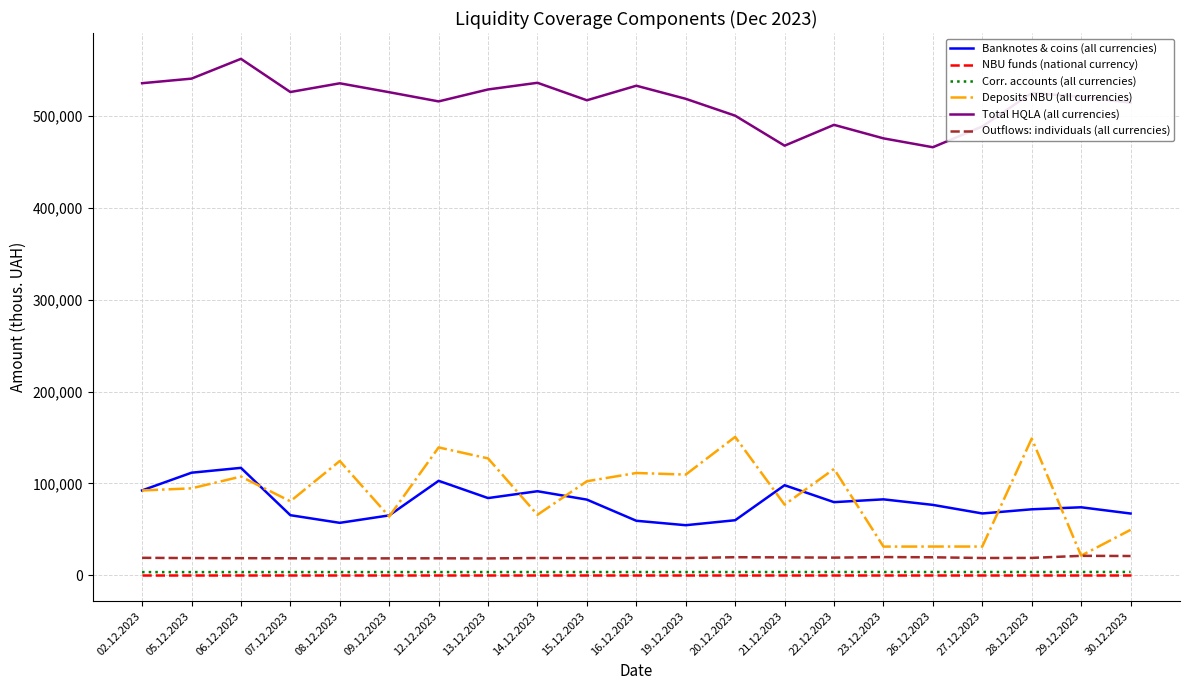

At how many categories does at least one series exceed 141085?

21